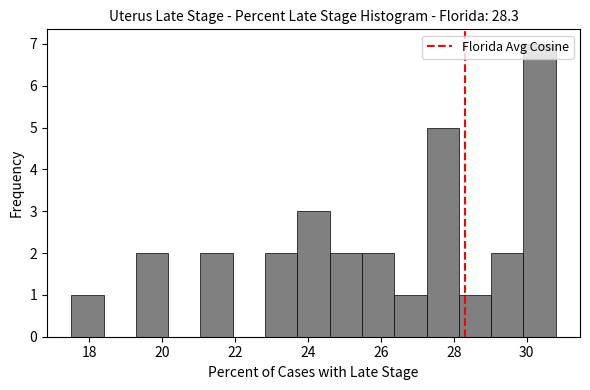

What is the height of the bar covering 26.4 to 27.2 on the x-axis? Neither the bar edges nor the heights are printed on the chart, so give them approximately, as read against the axes.

1